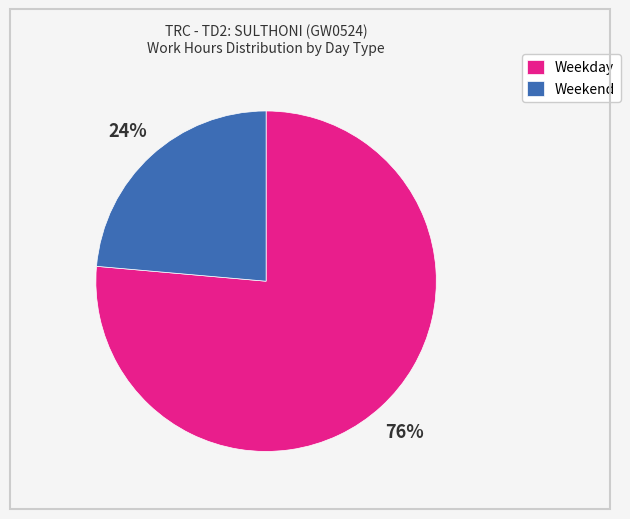

What percentage is the Weekday slice, to the nearest percent?

76%